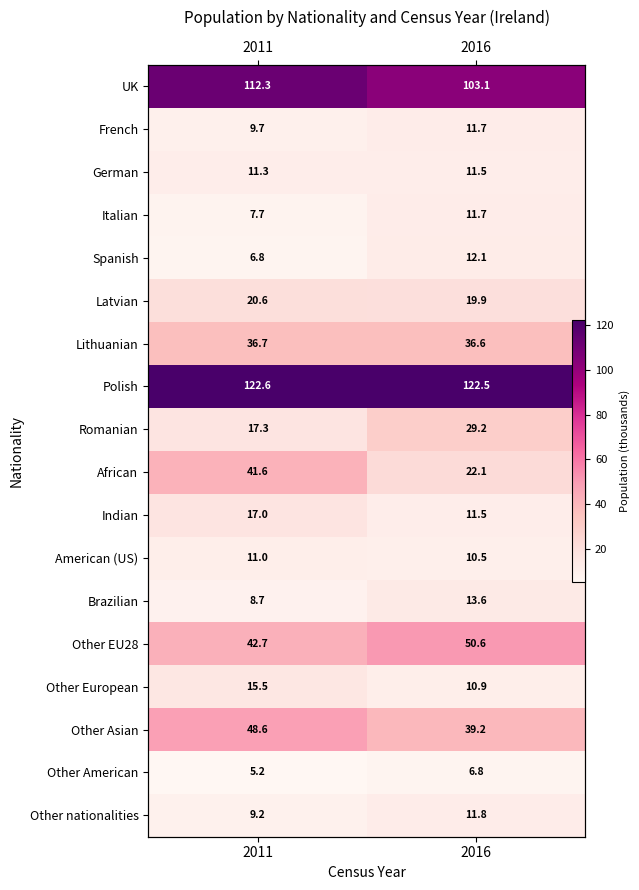

The Other American series shows 5.2 at 2011. True or false?

True